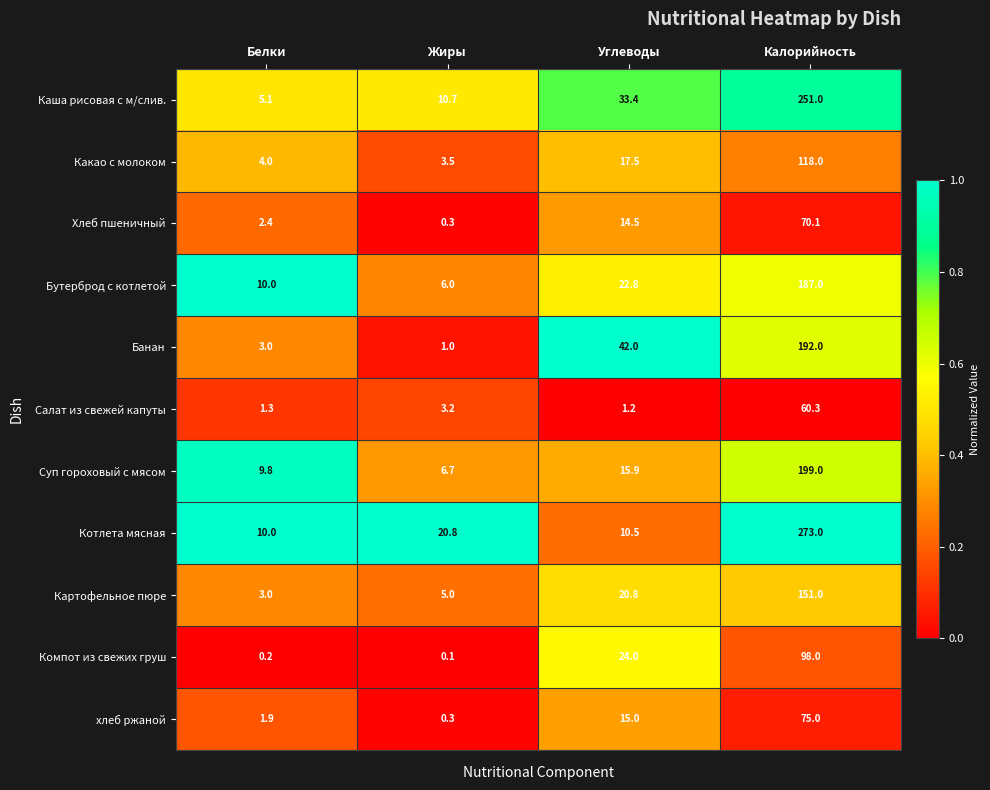

True or false: Салат из свежей капуты has a value of 1.3 at Белки.

True